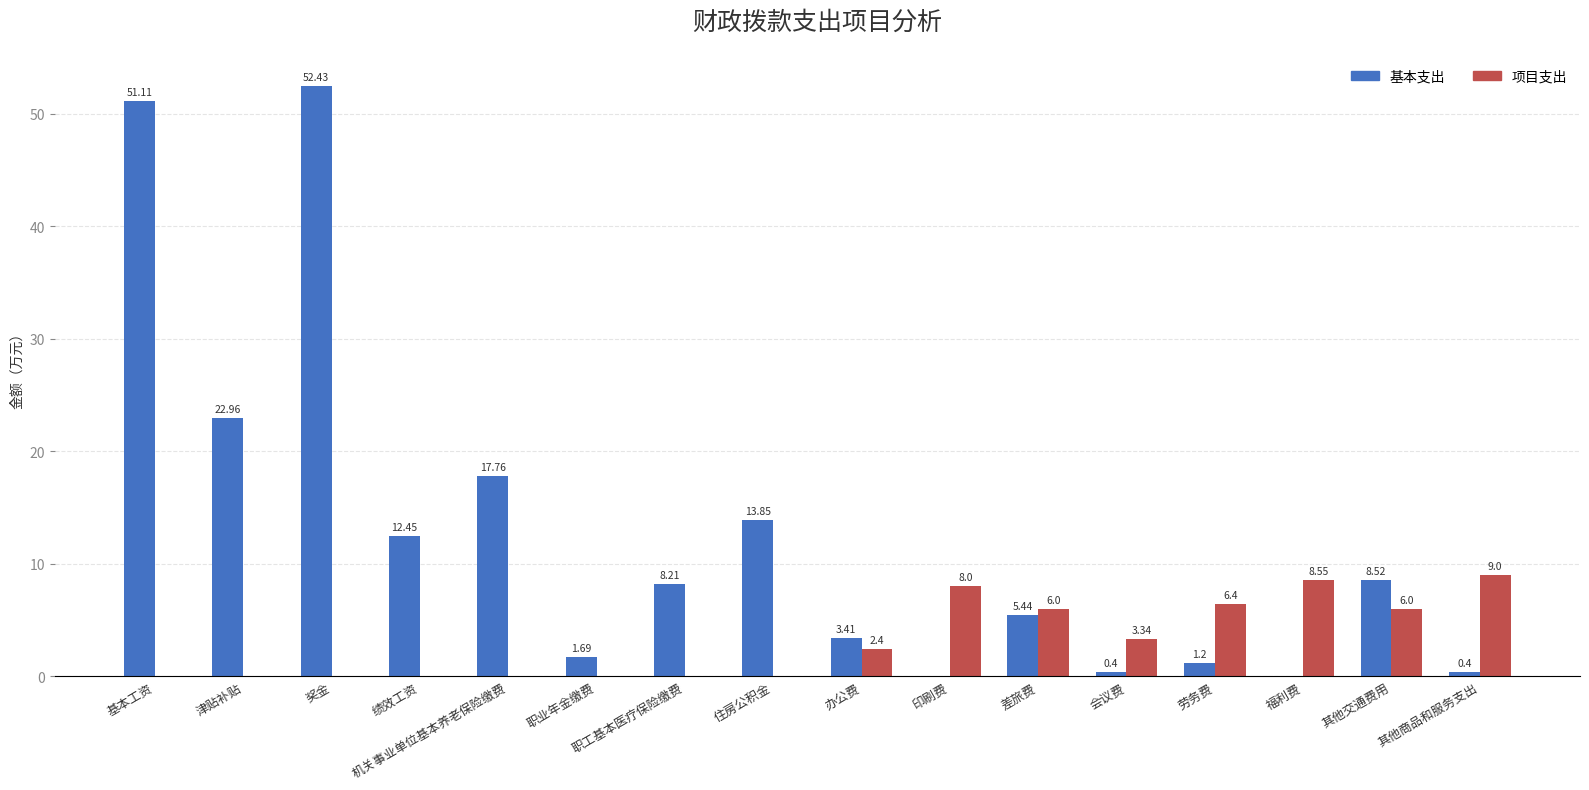

What is the average value of the 项目支出 series?

3.1